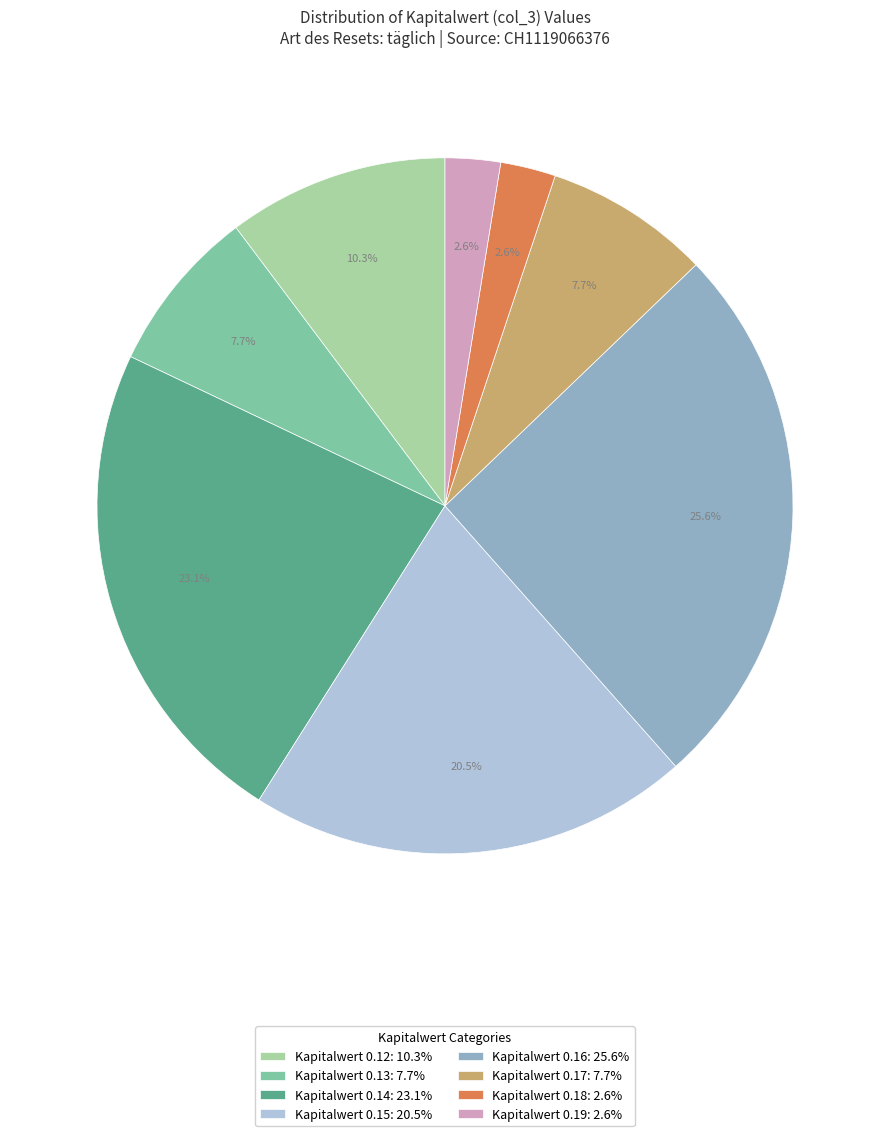

To the nearest percent, what is the average slice percentage?

12%